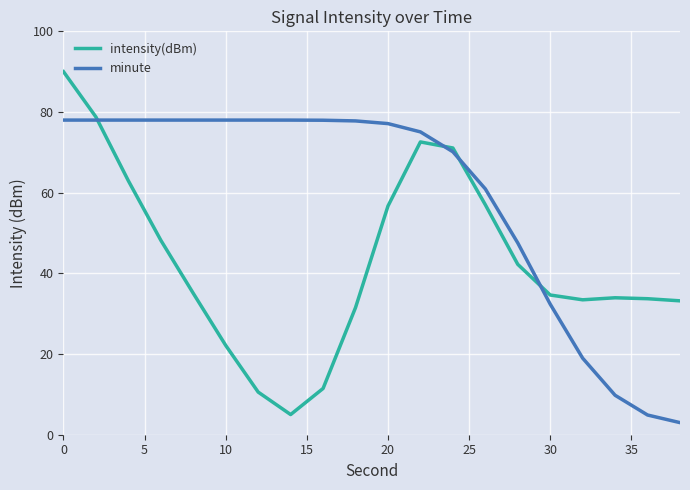

What is the maximum value for minute?

78.0